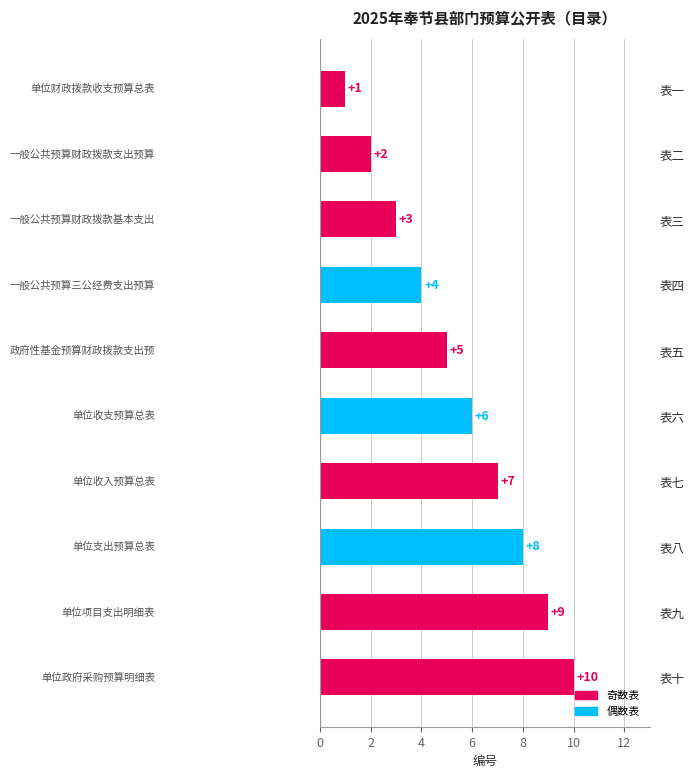

Which has a higher value, 表五 or 表四?

表五